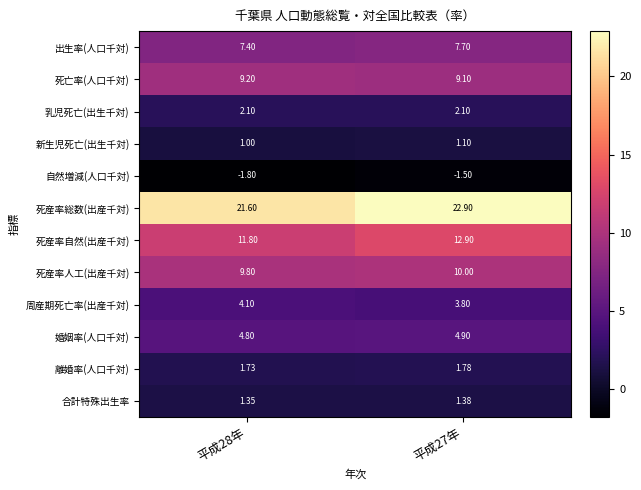

Which series changed the most between 平成28年 and 平成27年?

死産率総数(出産千対)